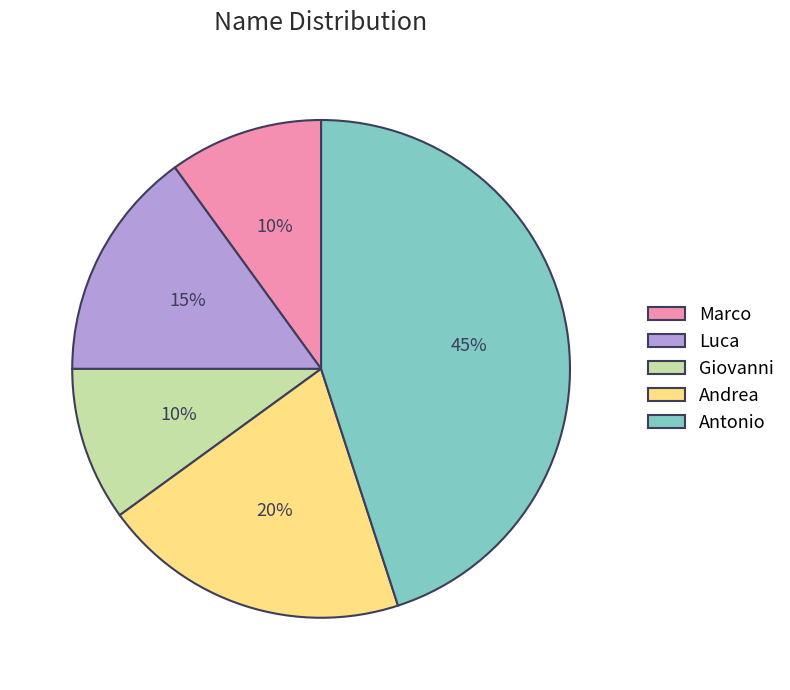

Approximately how many times larger is the value at Marco compared to Antonio?

0.2